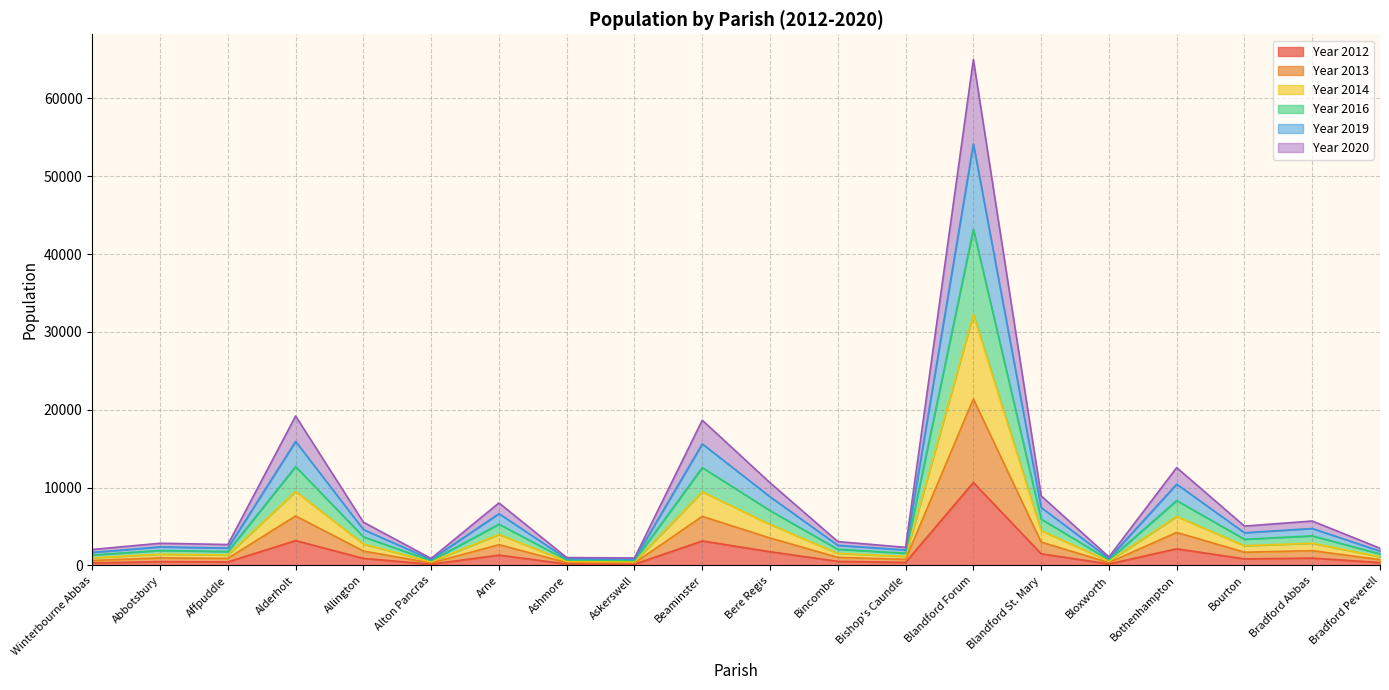

At which category is the sum across all series the highest?

Blandford Forum